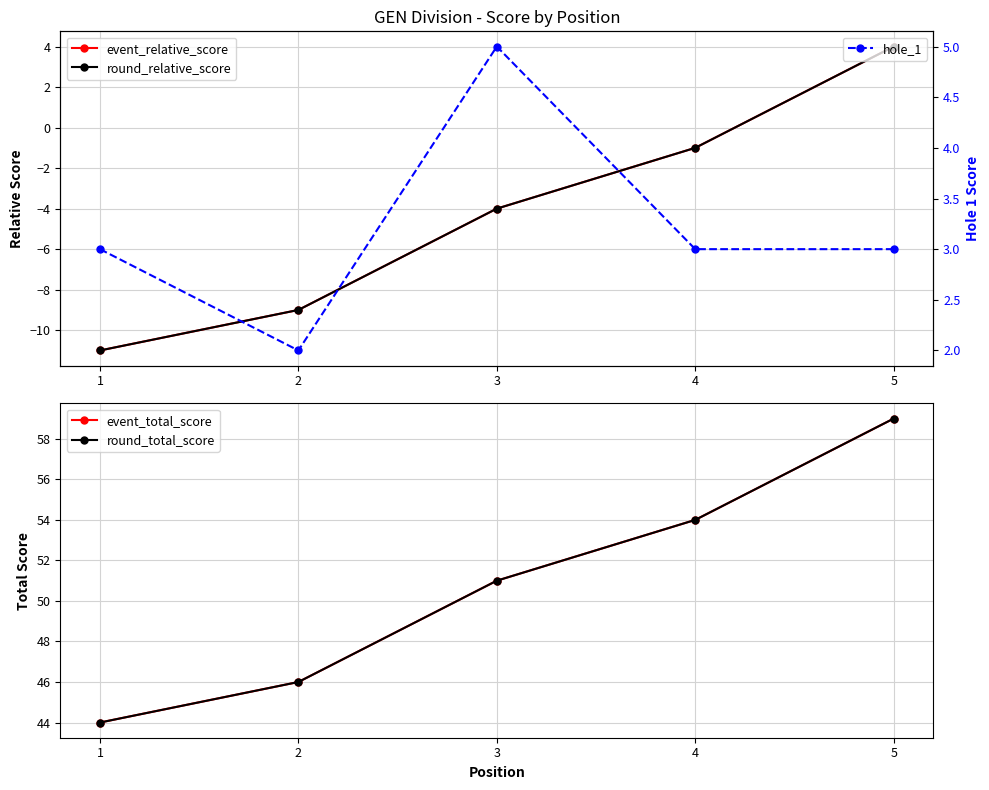

True or false: event_relative_score and event_total_score intersect in this chart.

False